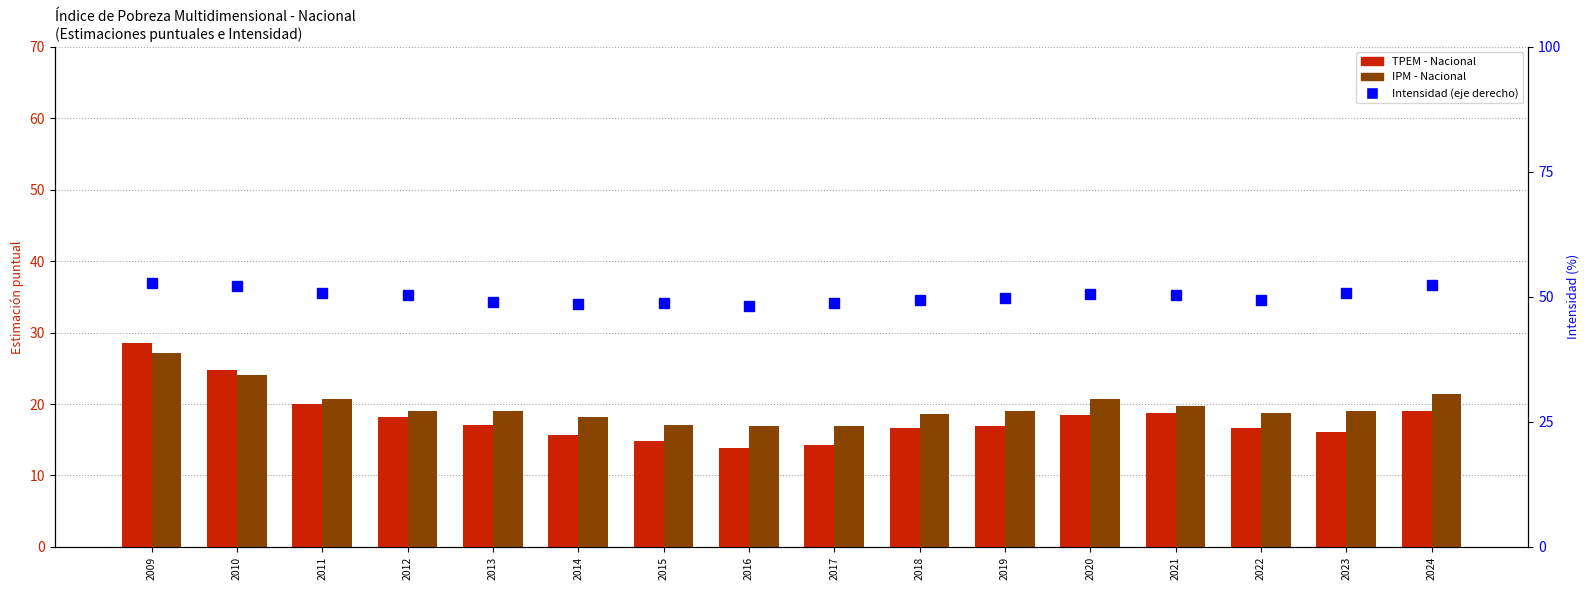

Read the IPM - Nacional value at 2012.

19.1